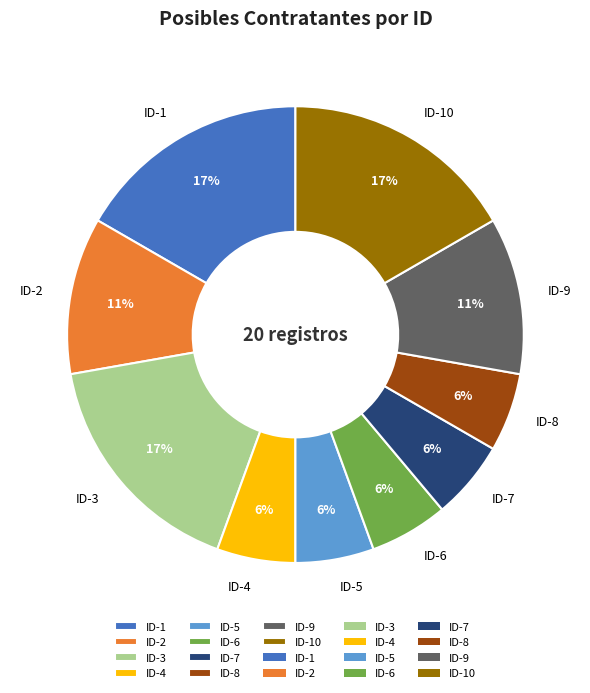

Is the sum of ID-9 and ID-10 greater than half?

No